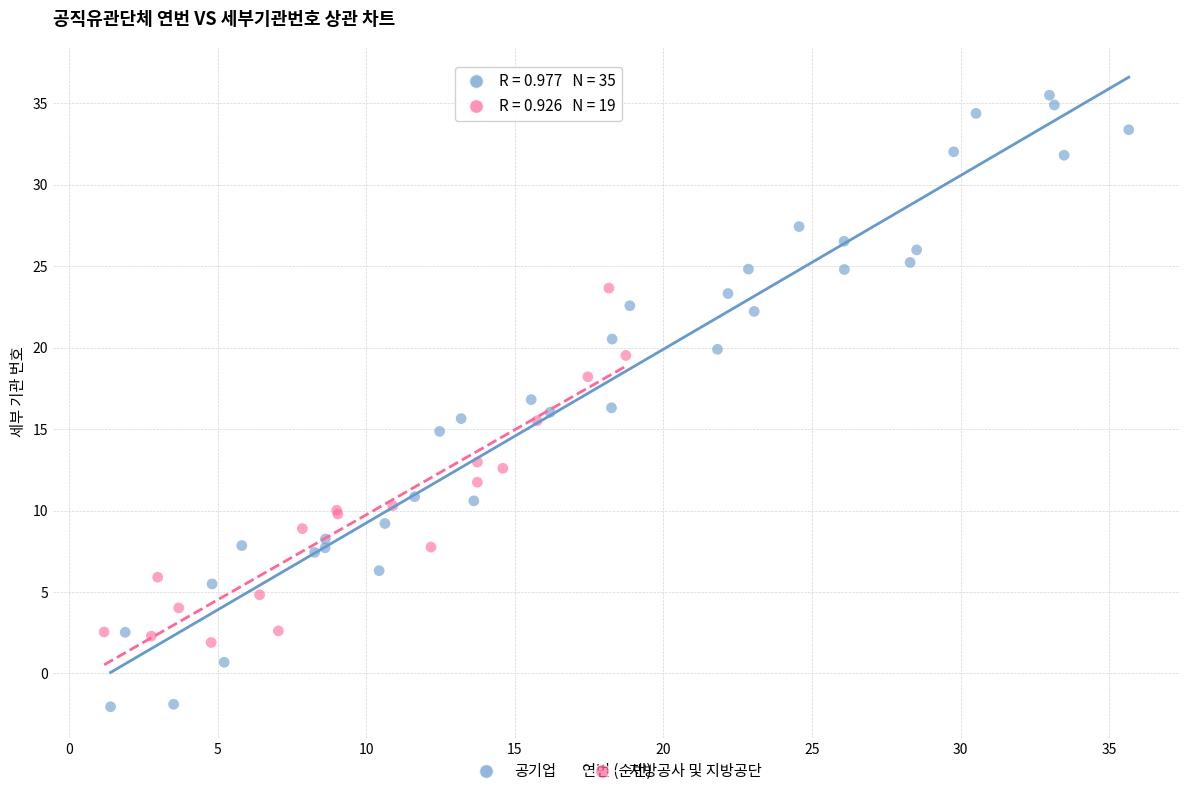

Which series contains the highest Y value?

공기업